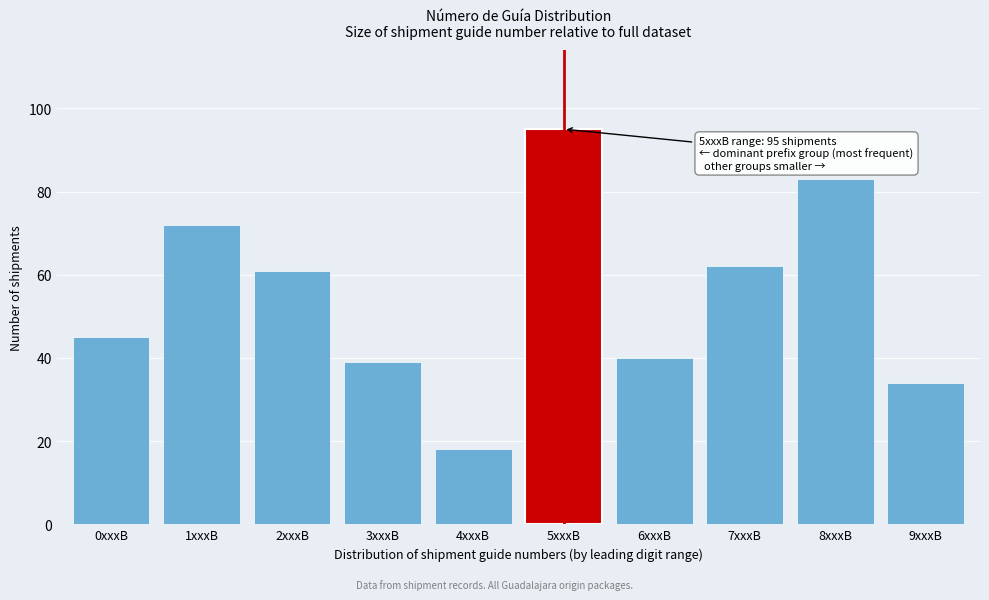

Reading right to left, list all the values displayed in this chart.

9xxxB=34	8xxxB=83	7xxxB=62	6xxxB=40	5xxxB=95	4xxxB=18	3xxxB=39	2xxxB=61	1xxxB=72	0xxxB=45